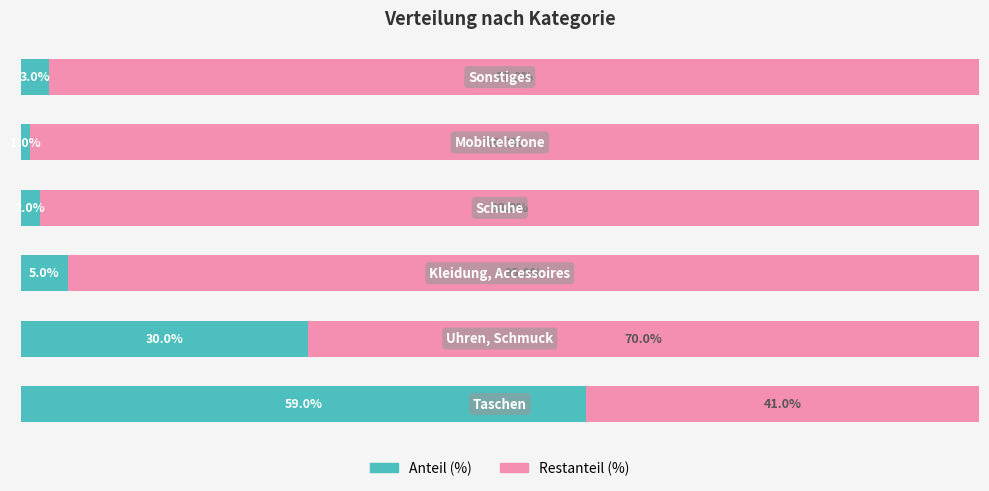

What is the lowest value of the Anteil (%) series?

1